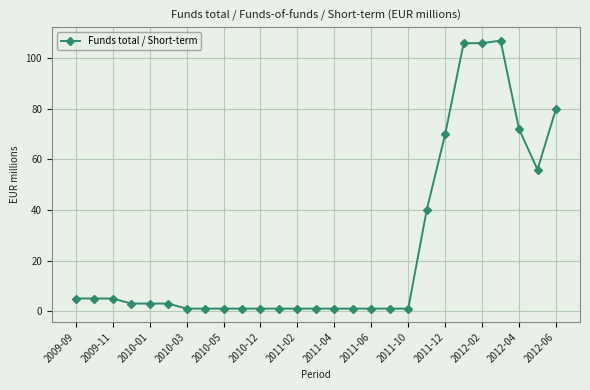

What is the difference between the second highest and second lowest values?

105